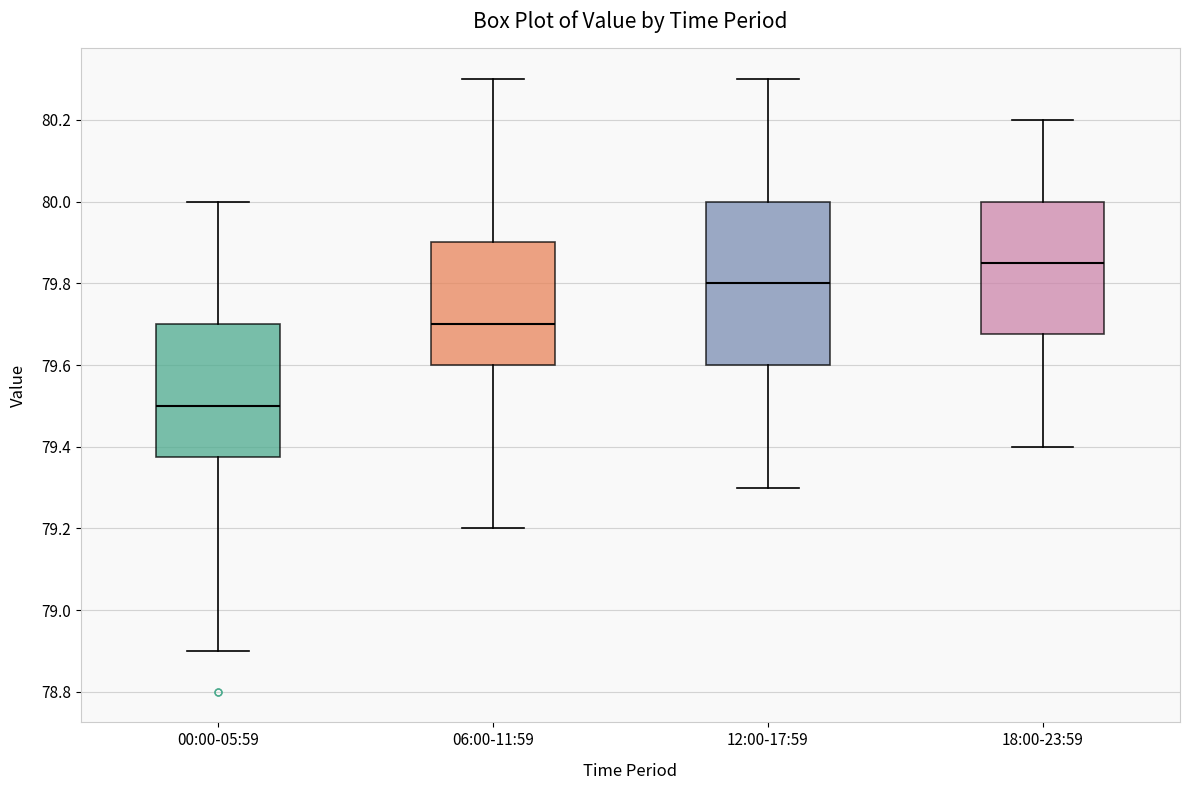

Which box's median line is the highest?

18:00-23:59